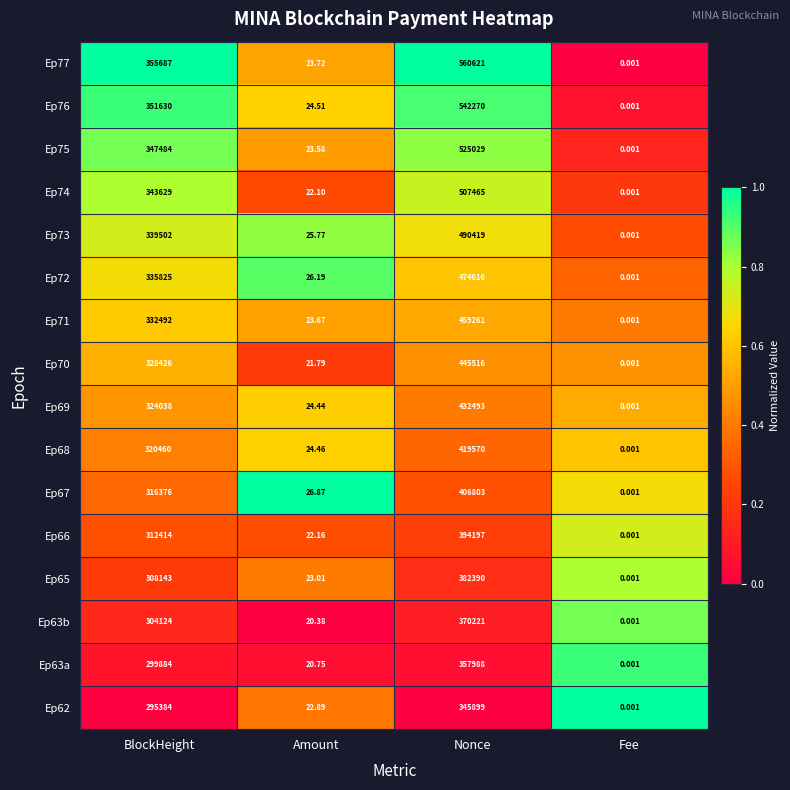

At which category does the chart reach its peak across all series?

Nonce